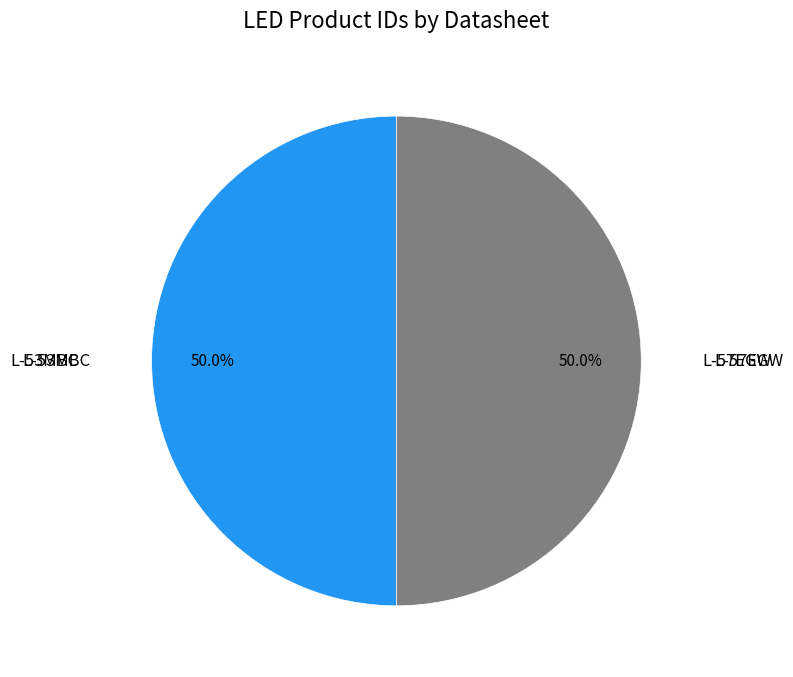

How many segments does this pie chart have?

2